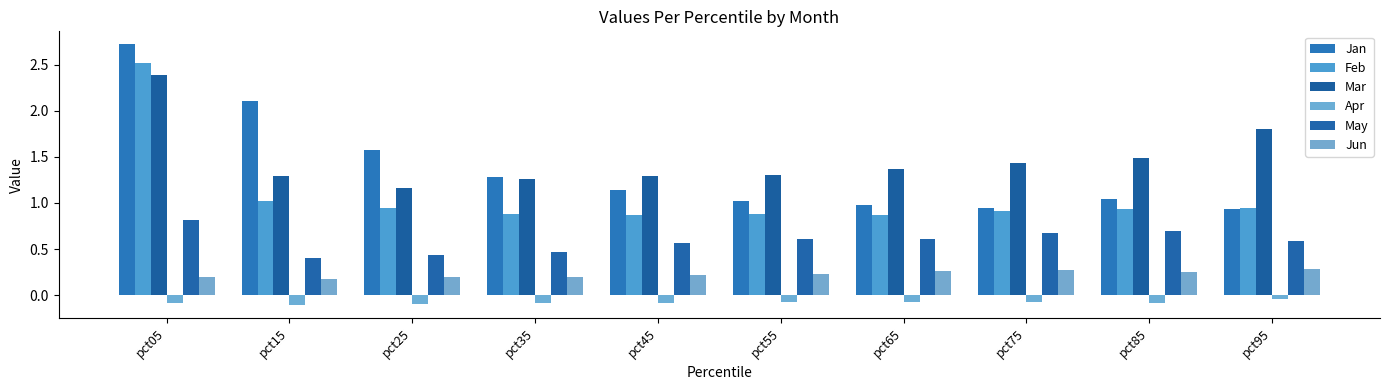

What is the lowest value of the Jun series?

0.2